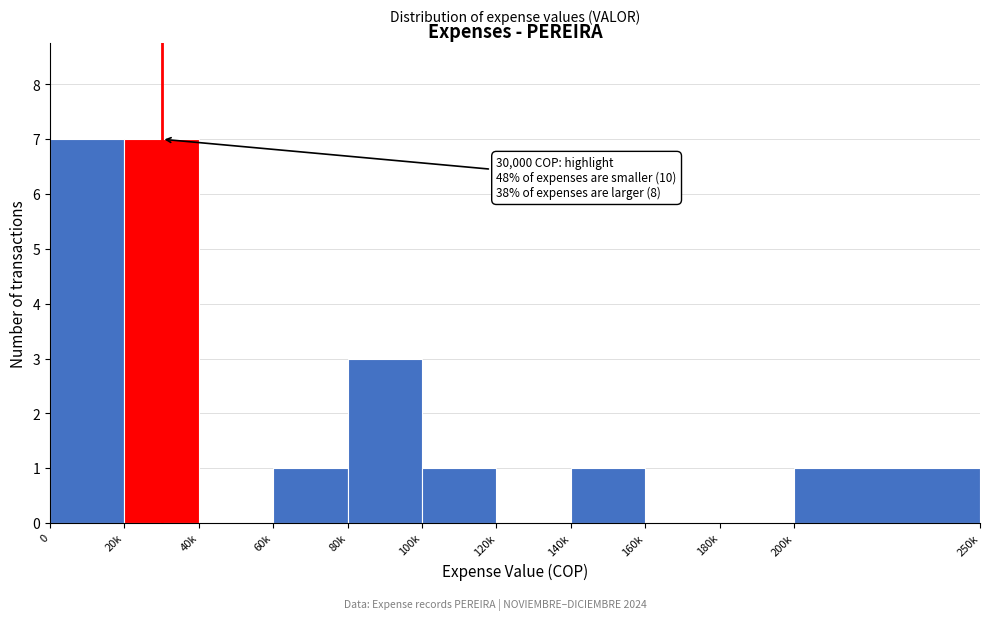

Reading right to left, transcribe all the data shown in this chart.

200k=1	180k=0	160k=0	140k=1	120k=0	100k=1	80k=3	60k=1	40k=0	20k=7	0=7